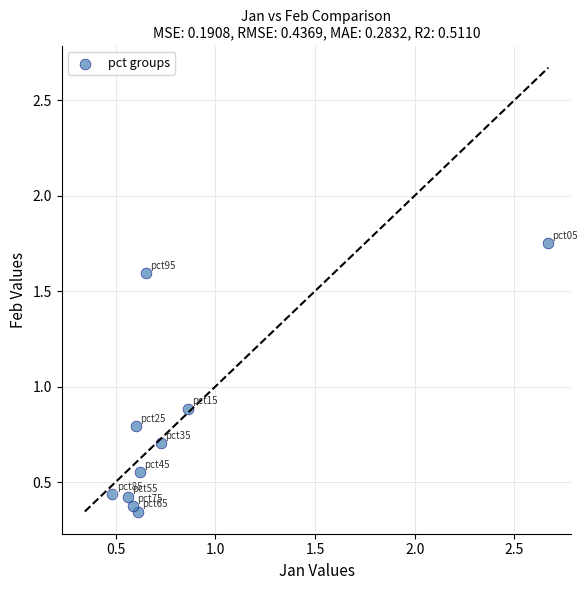

What is the average Y value?

0.8